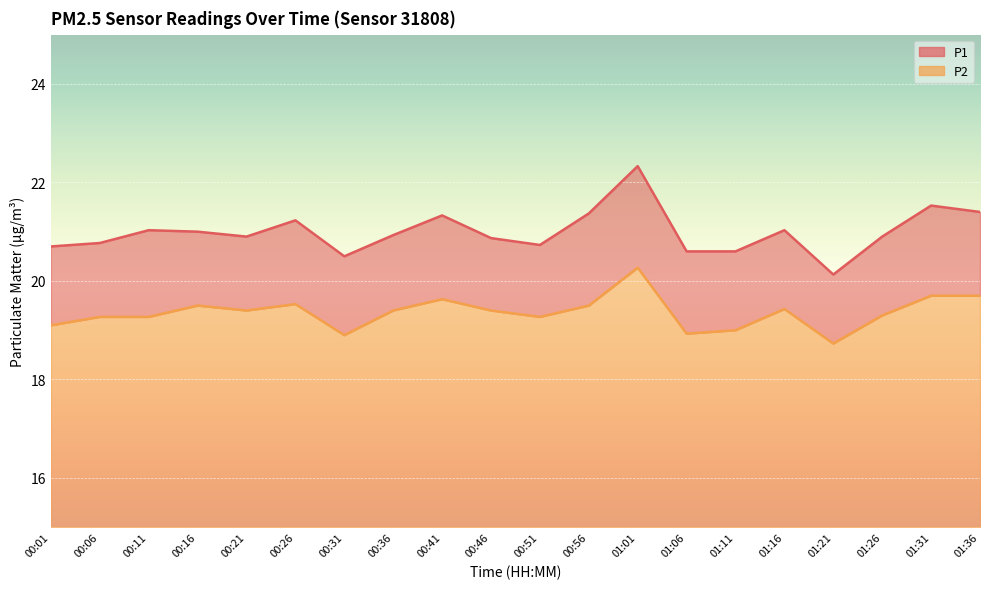

True or false: P1 has a value of 11.2 at 00:21.

False